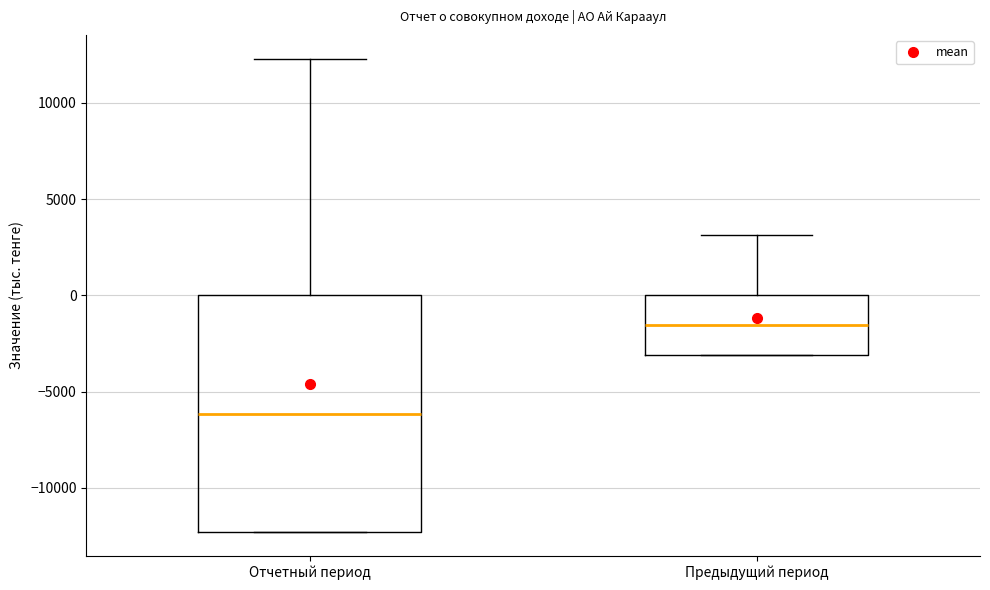

Which box has the lowest median line?

Отчетный период